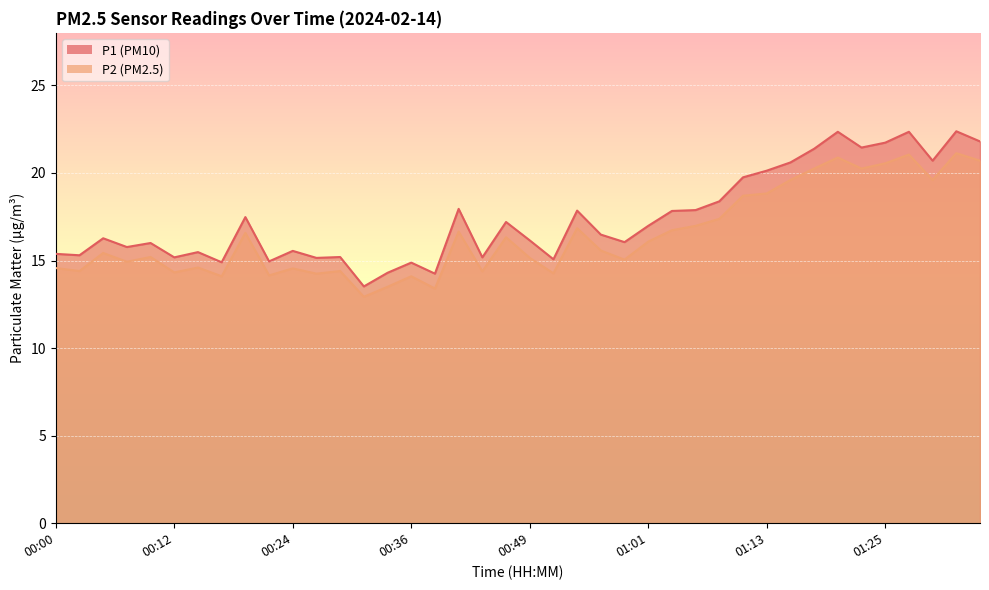

List the labels in order of P1 value, largest first.

01:33, 01:20, 01:28, 01:35, 01:25, 01:23, 01:18, 01:30, 01:16, 01:13, 01:11, 01:08, 00:41, 01:06, 00:54, 01:03, 00:19, 00:46, 01:01, 00:56, 00:05, 00:49, 00:58, 00:10, 00:07, 00:24, 00:14, 00:00, 00:02, 00:29, 00:12, 00:44, 00:27, 00:51, 00:22, 00:17, 00:36, 00:34, 00:39, 00:32